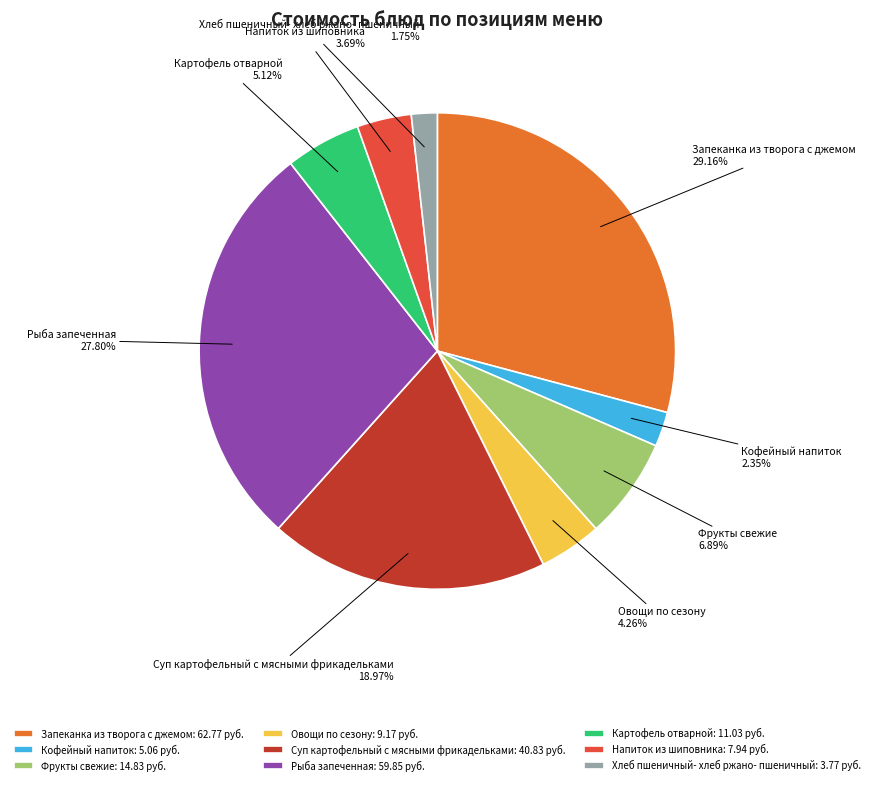

Is the sum of Фрукты свежие and Кофейный напиток greater than half?

No